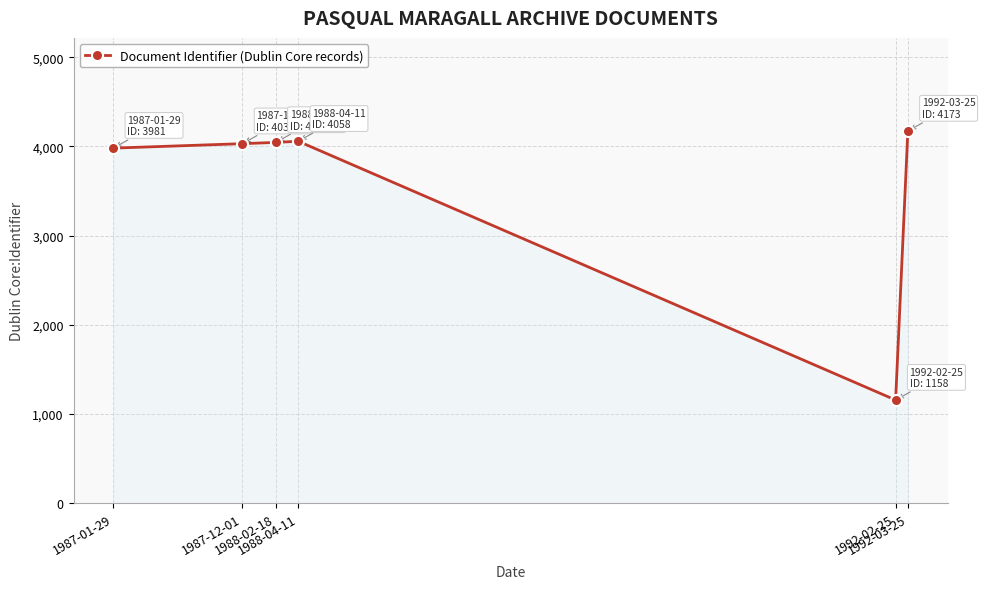

What is the minimum value shown in the chart?

1158